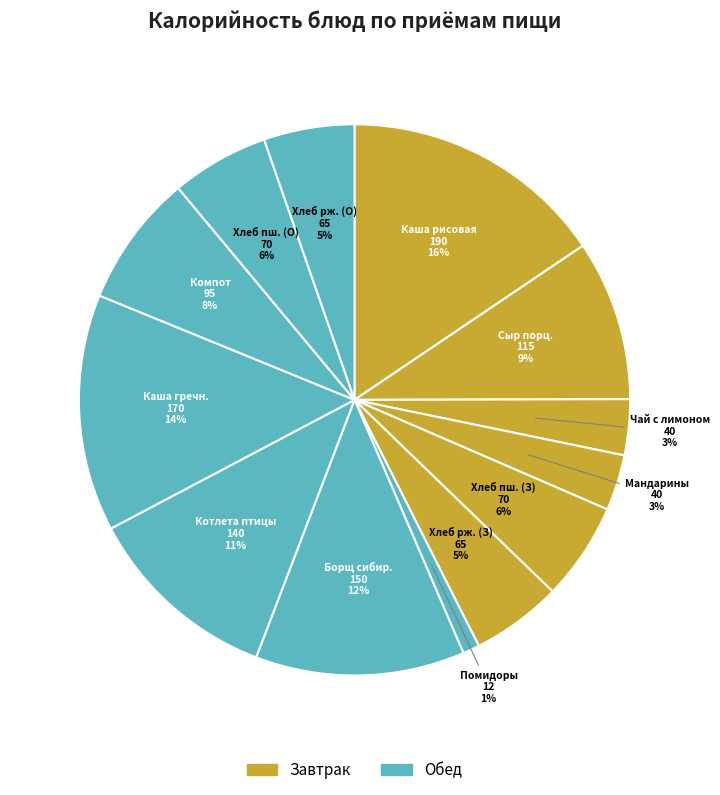

How many segments does this pie chart have?

13